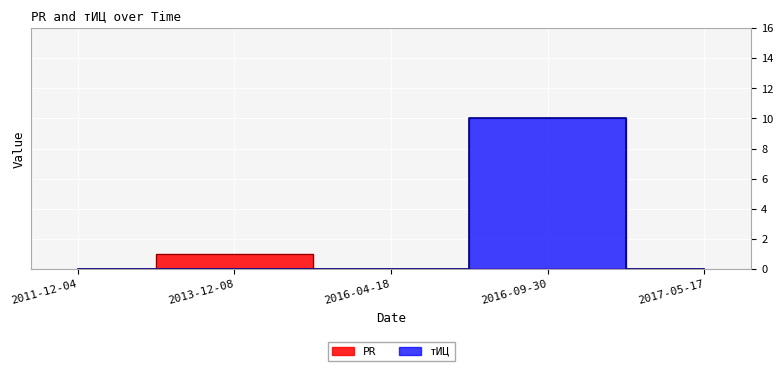

The PR series shows -1 at 2016-04-18. True or false?

False